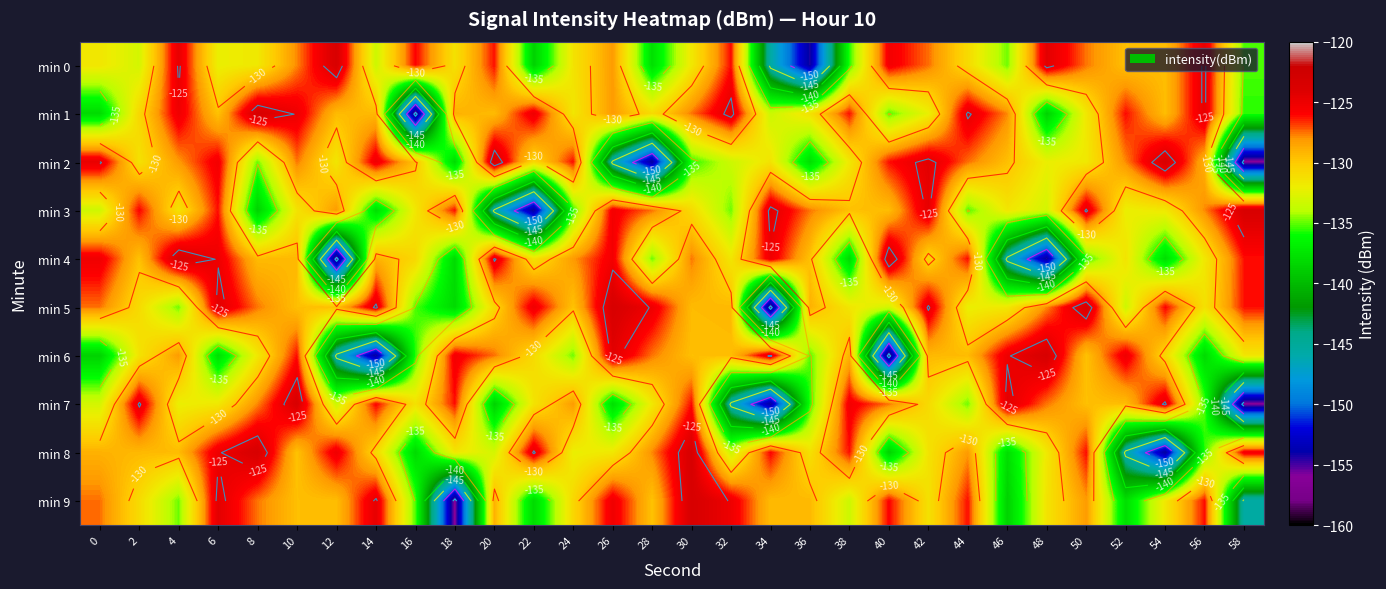

At 38, list the series in order from smallest to largest.

min 4, min 0, min 9, min 2, min 5, min 3, min 6, min 1, min 8, min 7